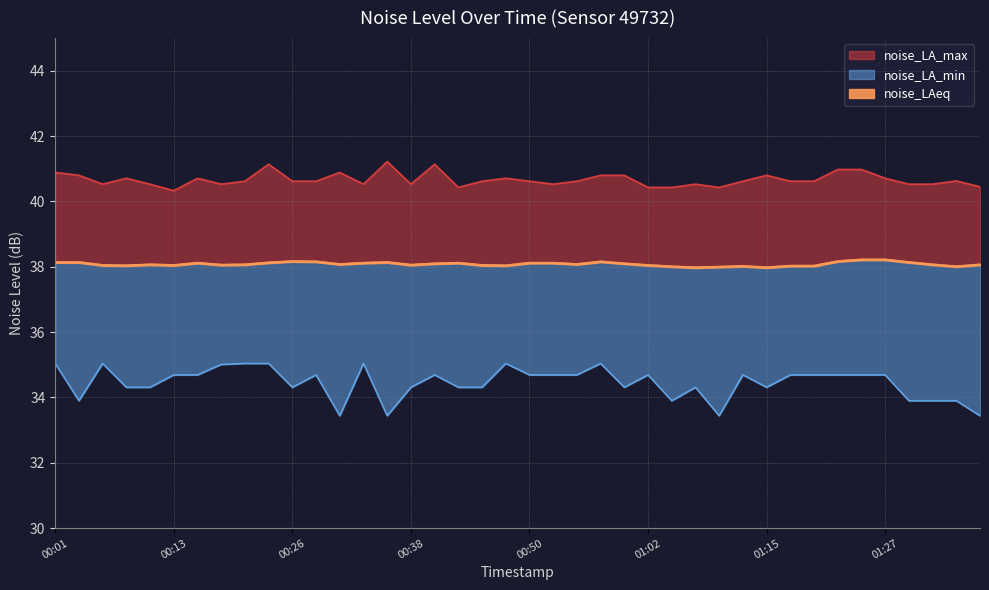

What is the sum of all noise_LA_min values?

1378.0